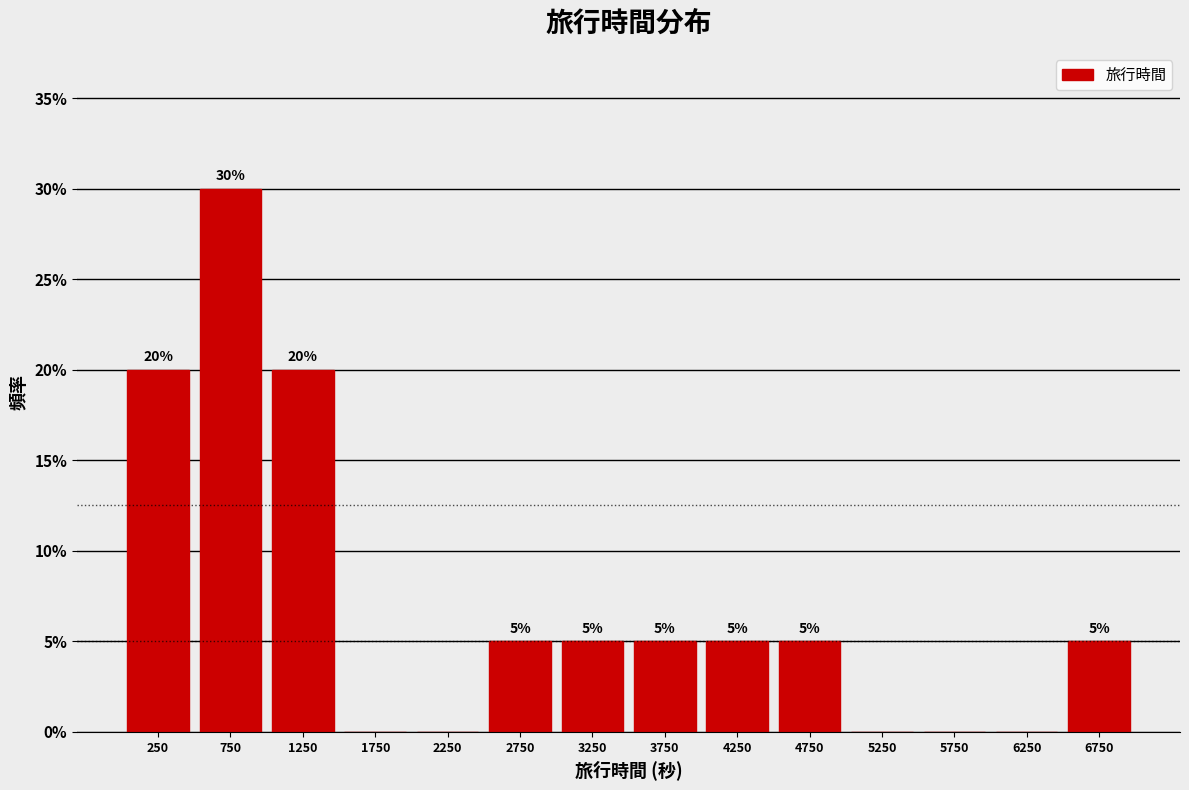

Over which range of the x-axis is the bar tallest?

500 to 1000